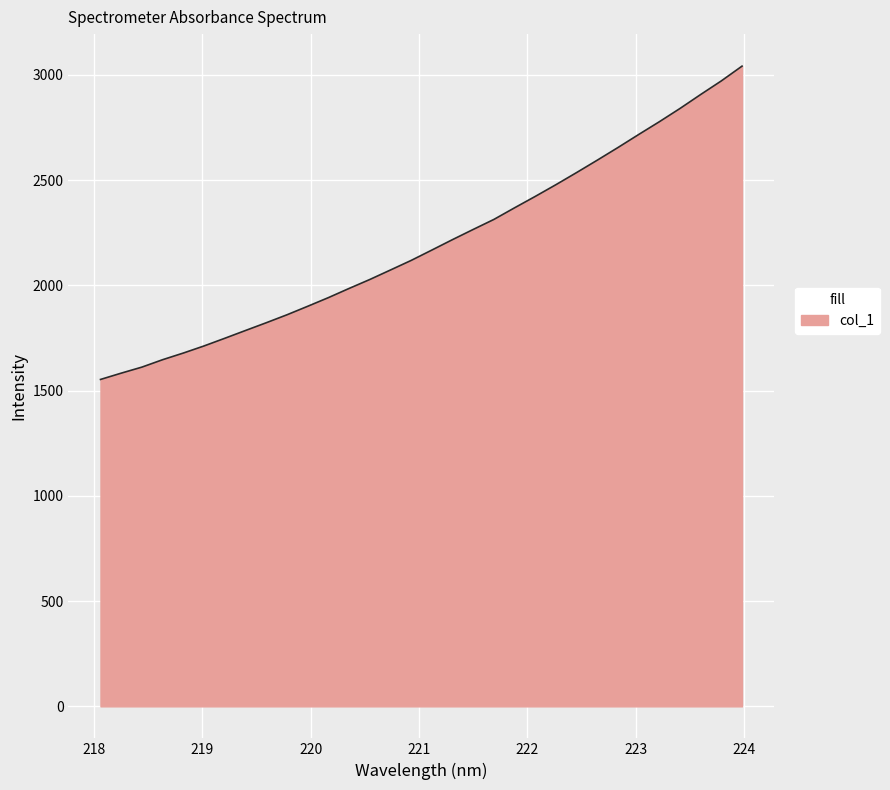

What is the minimum value shown in the chart?

1552.8